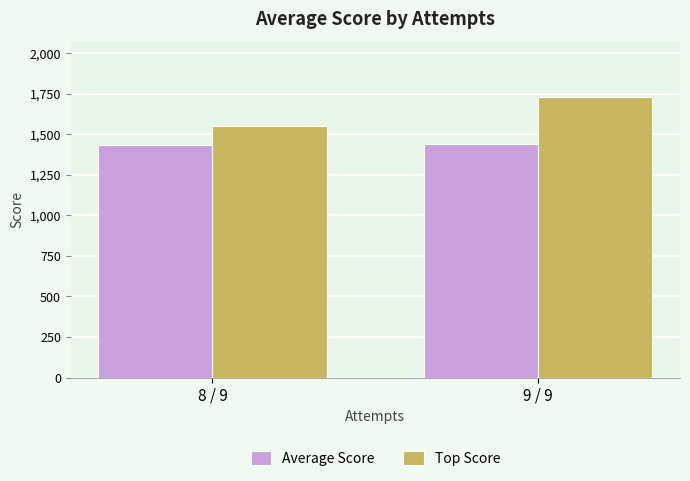

What are all the series names shown in the legend?

Average Score, Top Score